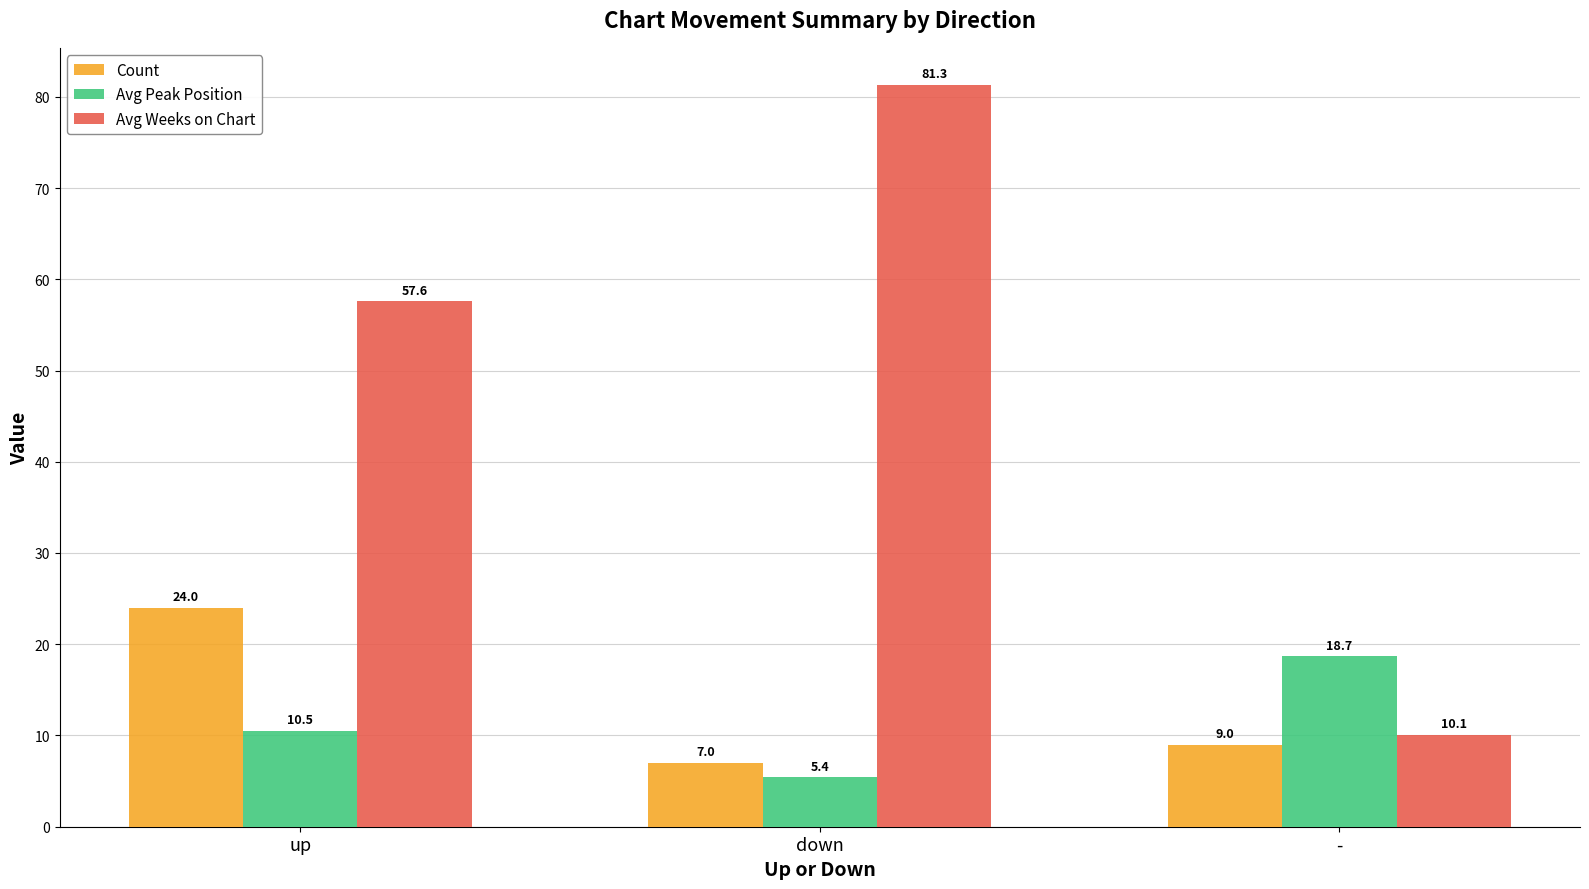

True or false: Count has a value of 7.0 at down.

True